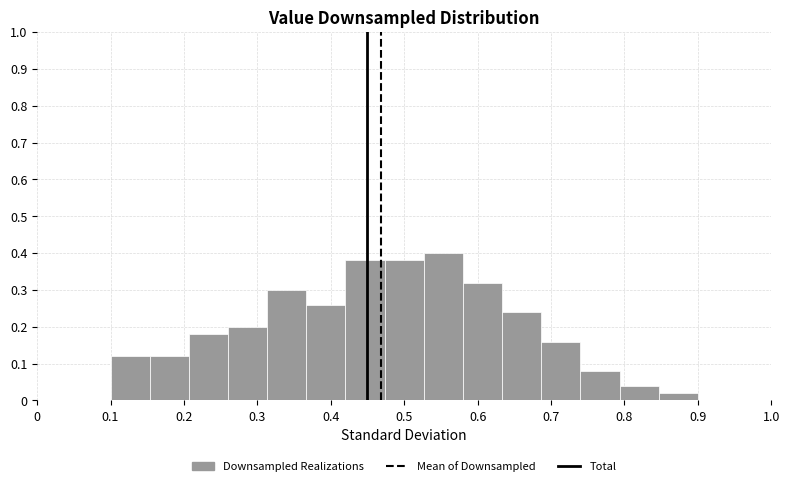

Over which range of the x-axis is the bar tallest?

0.53 to 0.58